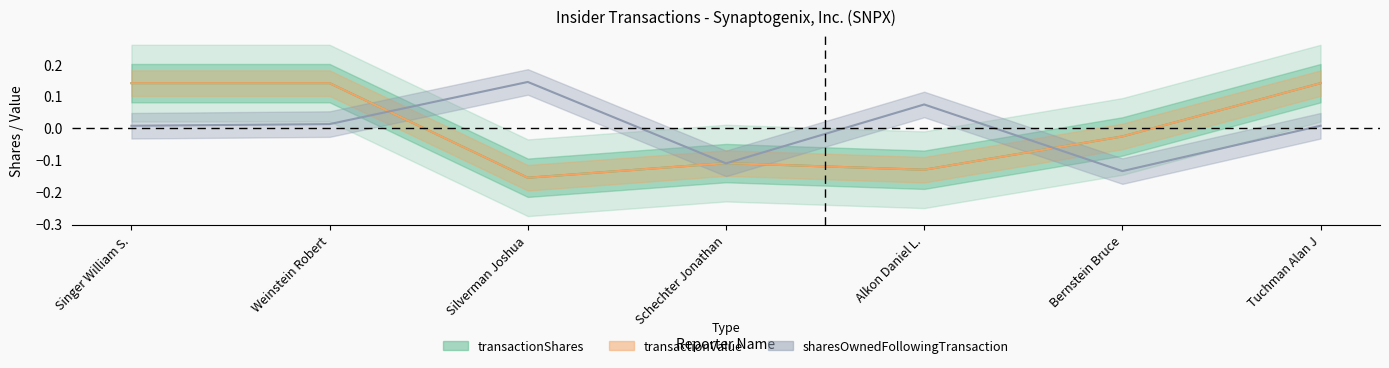

Reading left to right, what are all the values shown in this chart?

transactionShares: 0.1	0.1	-0.2	-0.1	-0.1	-0.0	0.1
transactionValue: 0.1	0.1	-0.2	-0.1	-0.1	-0.0	0.1
sharesOwnedFollowingTransaction: 0.0	0.0	0.1	-0.1	0.1	-0.1	0.0